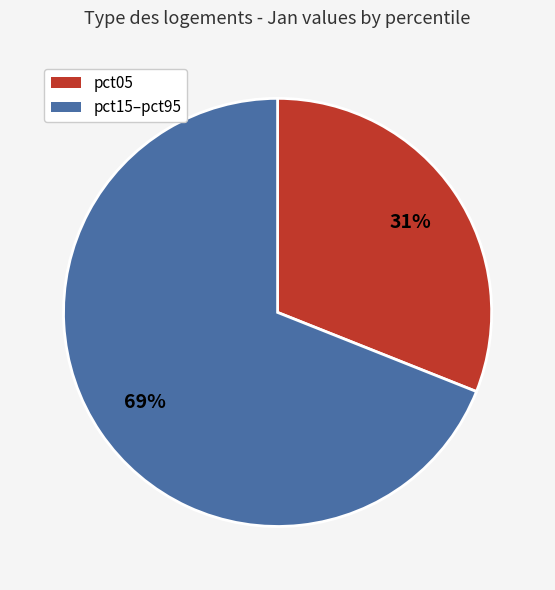

Is there any slice that represents more than half of the pie?

Yes